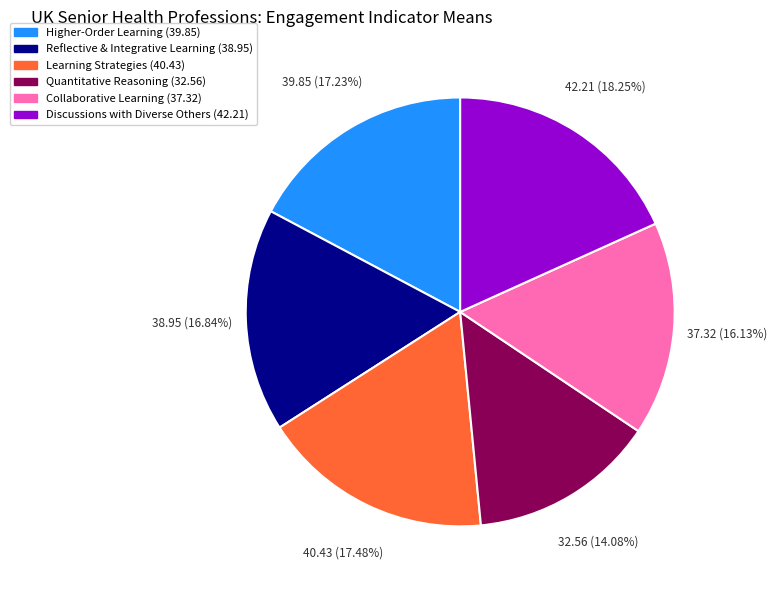

Which has a higher value, Discussions with Diverse Others or Quantitative Reasoning?

Discussions with Diverse Others